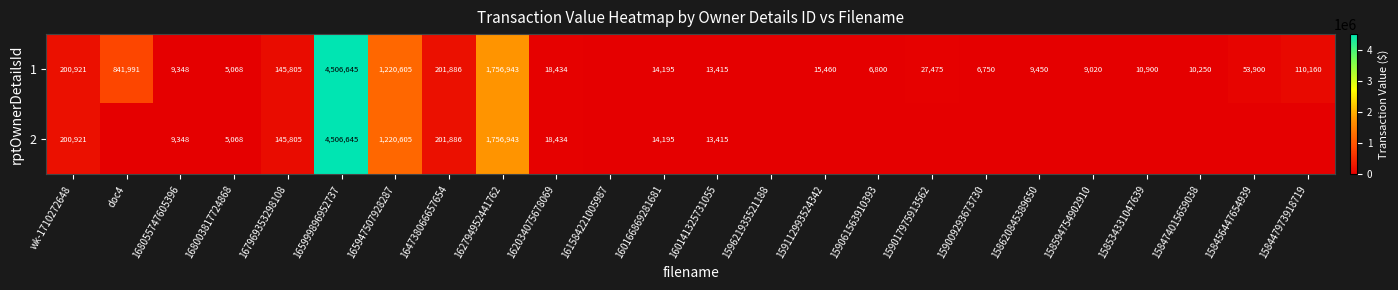

What is the difference between the highest and lowest values at 159017975913562?

27475